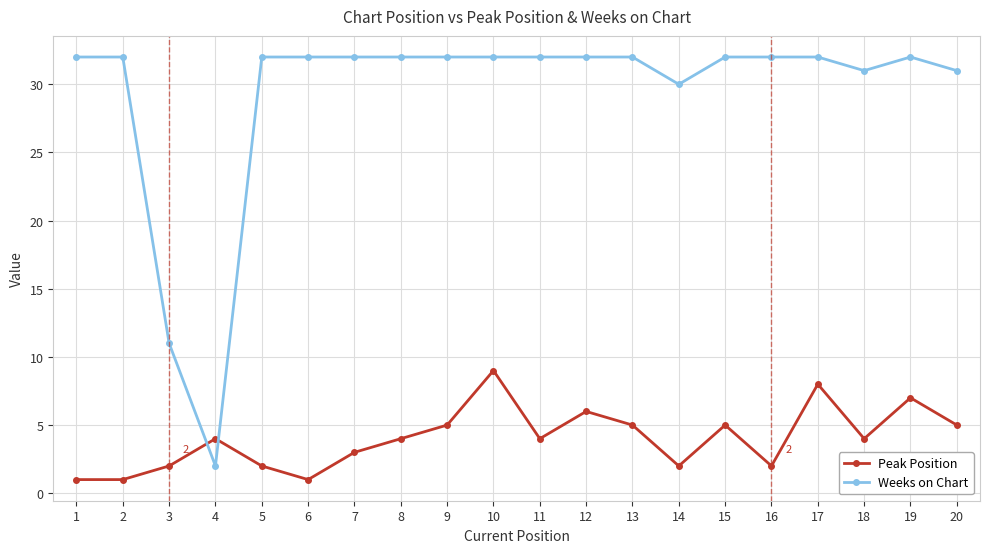

Count the number of data series in this chart.

2